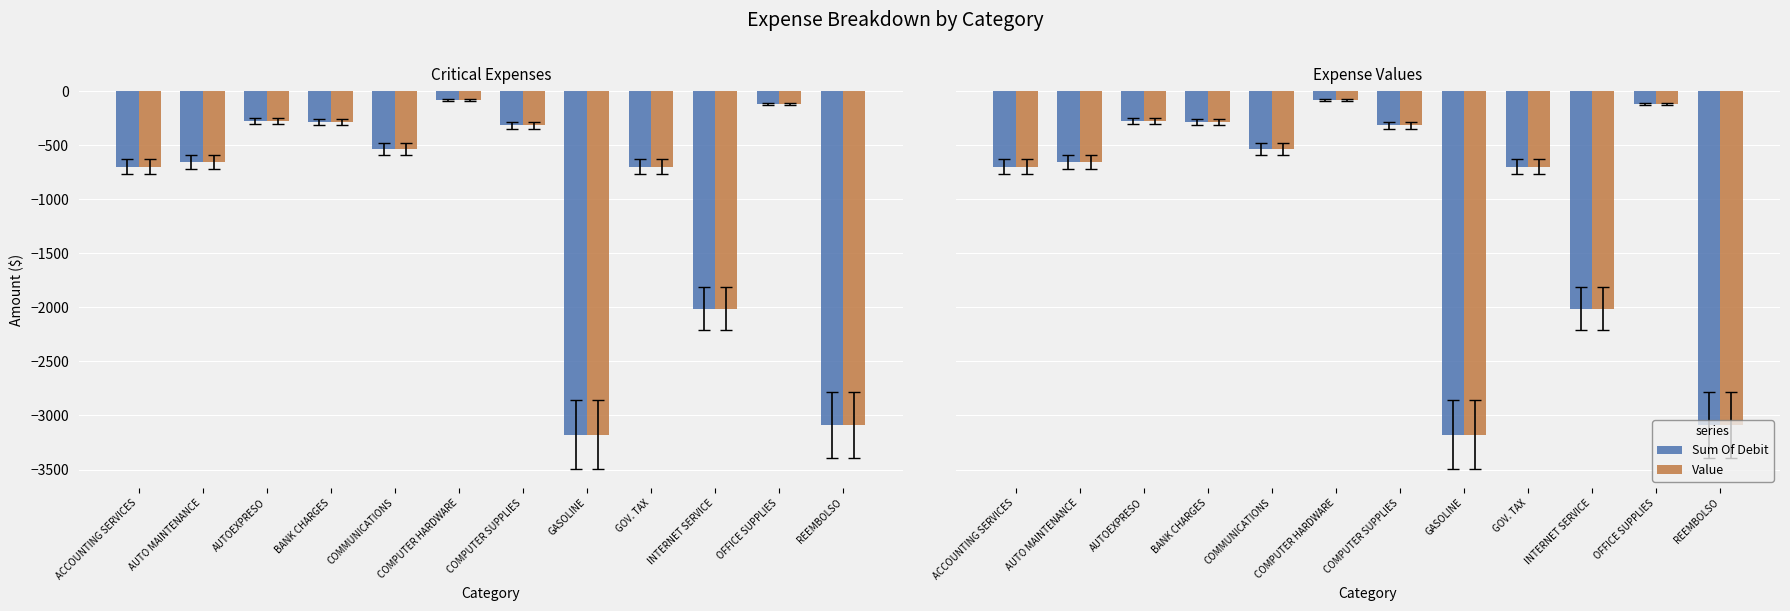

What is the value of the Sum Of Debit bar at the 9th from the left?

-699.7